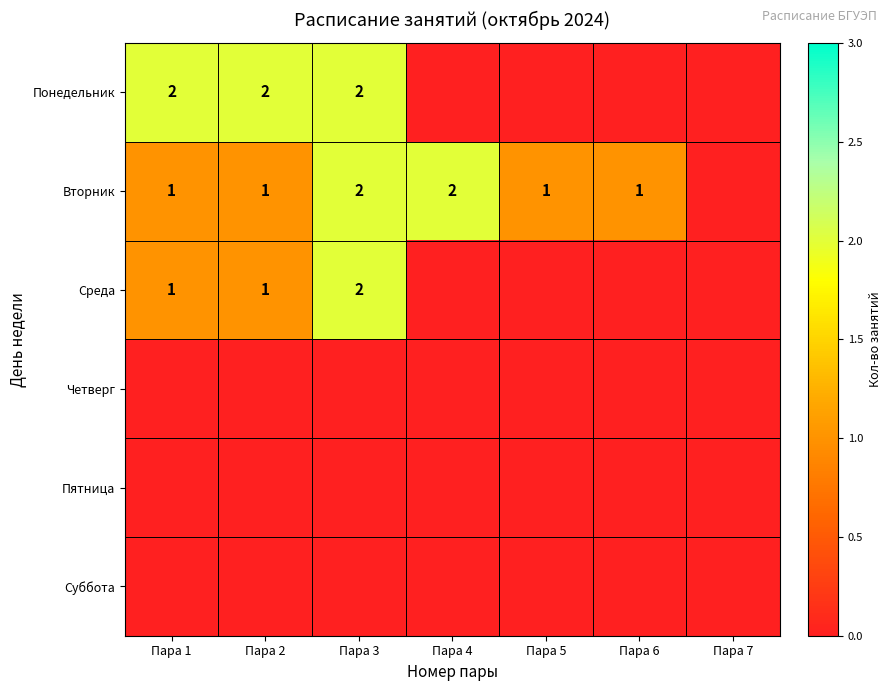

How many distinct data groups are displayed?

6